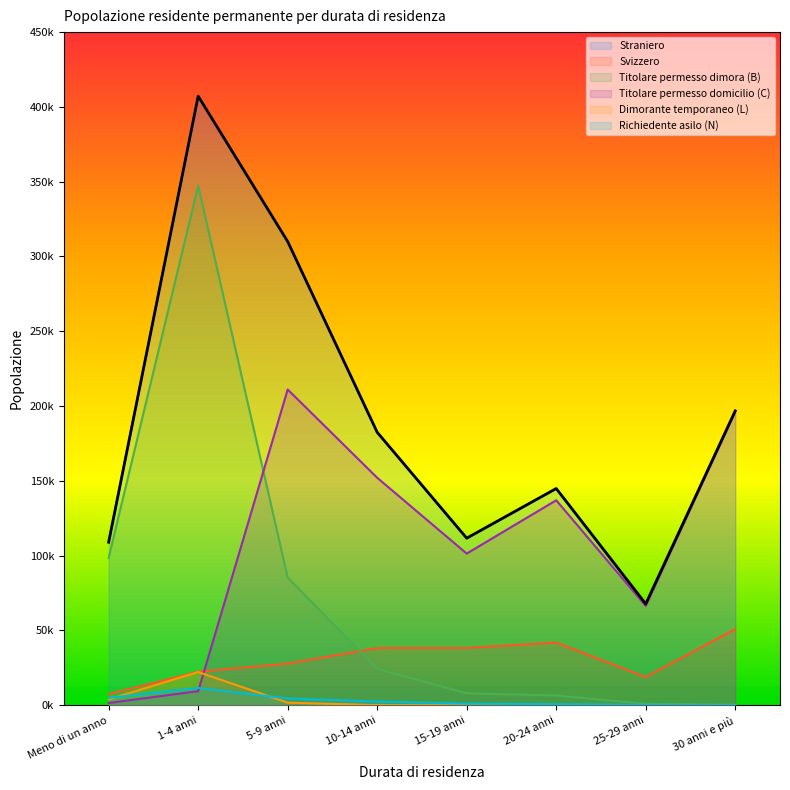

Is it true that Straniero equals 407191 at 1-4 anni?

True